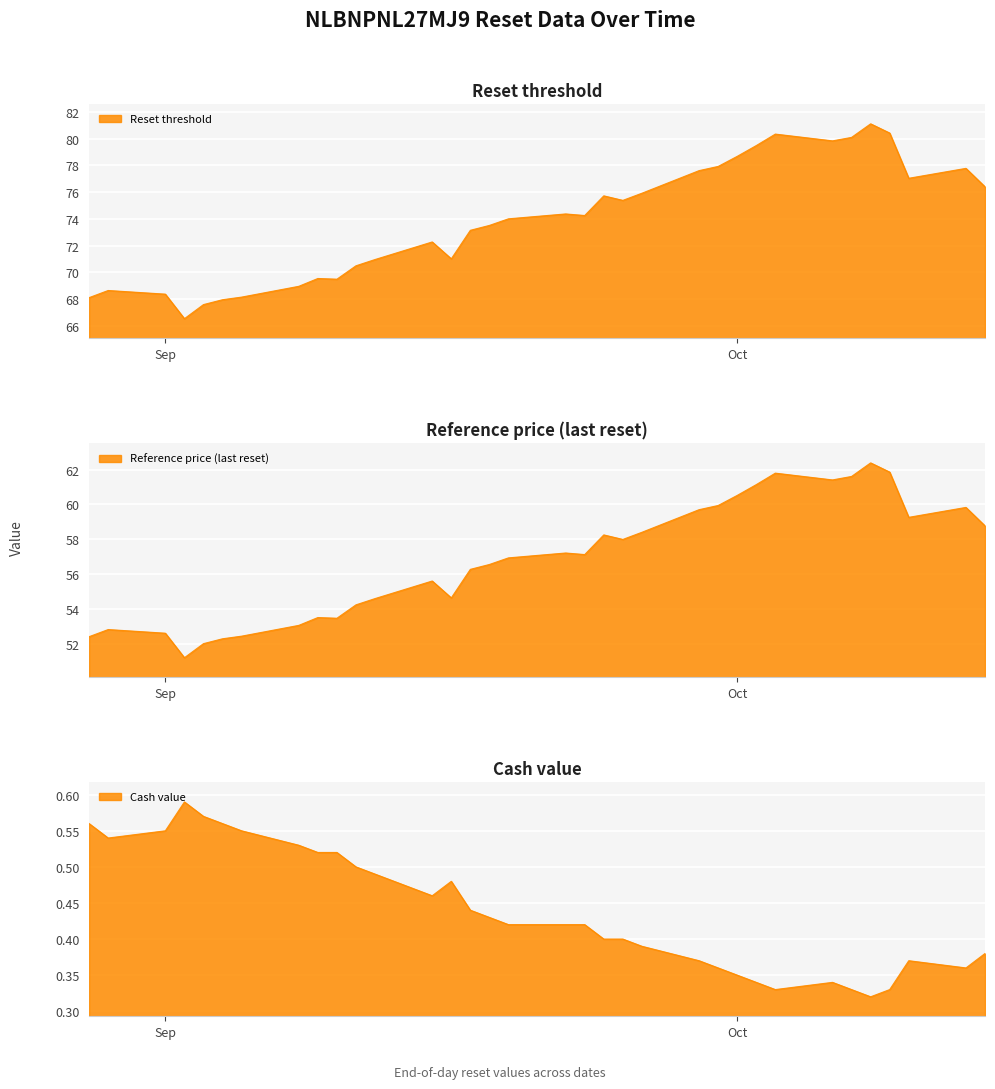

At how many categories does at least one series exceed 25?

39